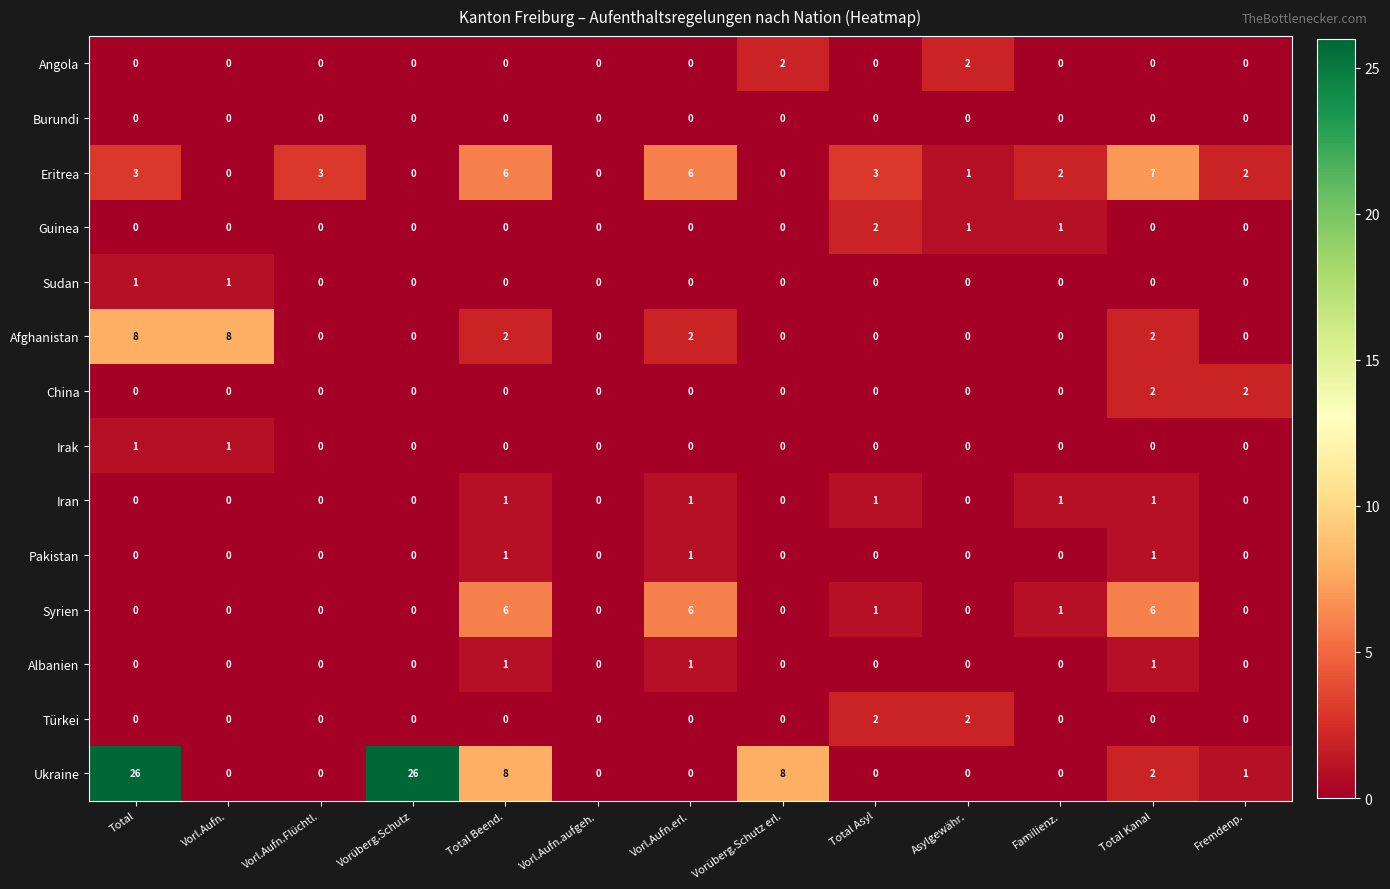

Which series has the largest total across all categories?

Ukraine